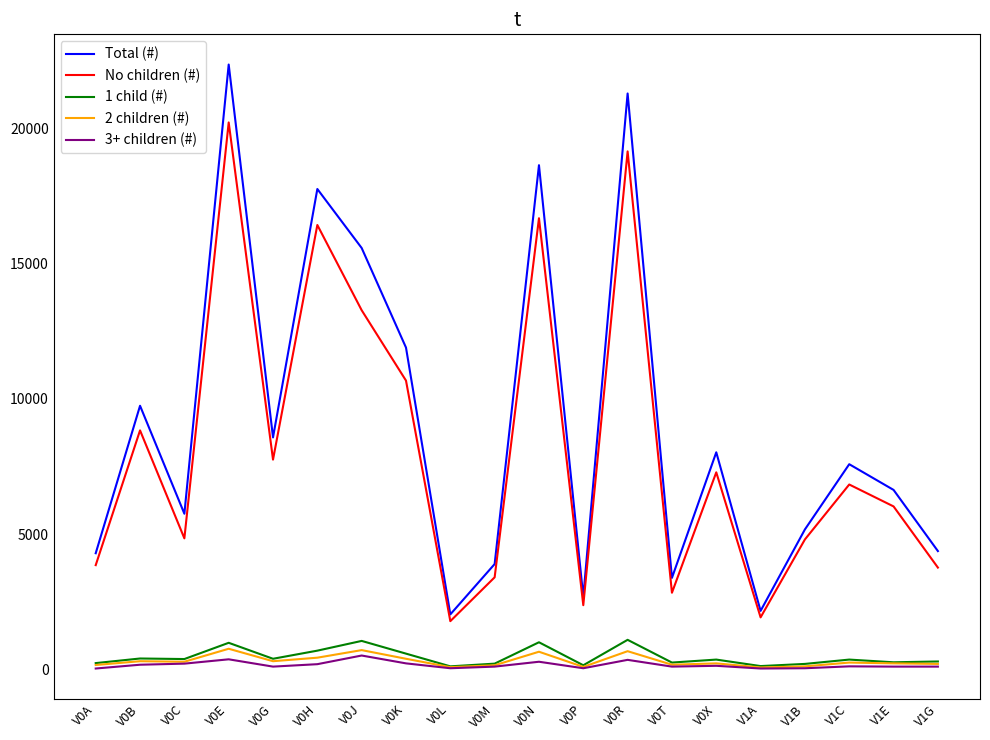

Is this an area chart (filled region under the line)?

No